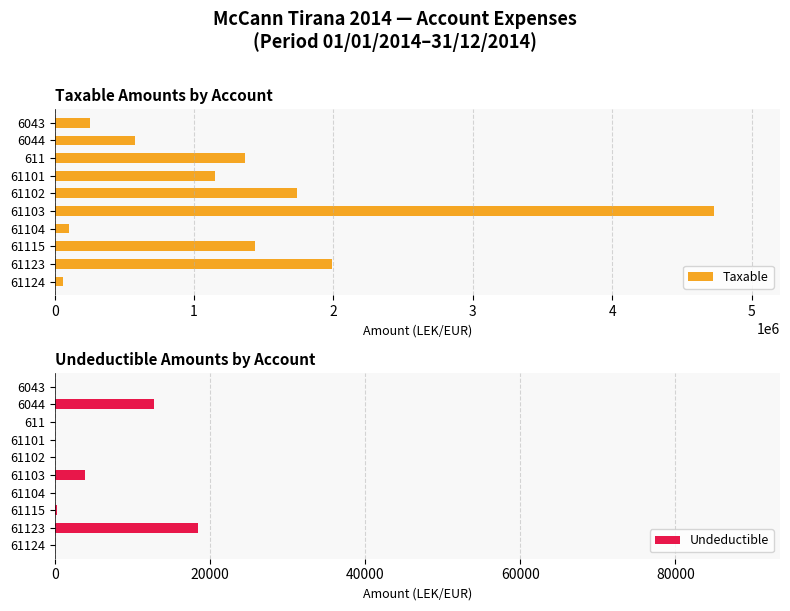

Does the chart contain any negative values?

No